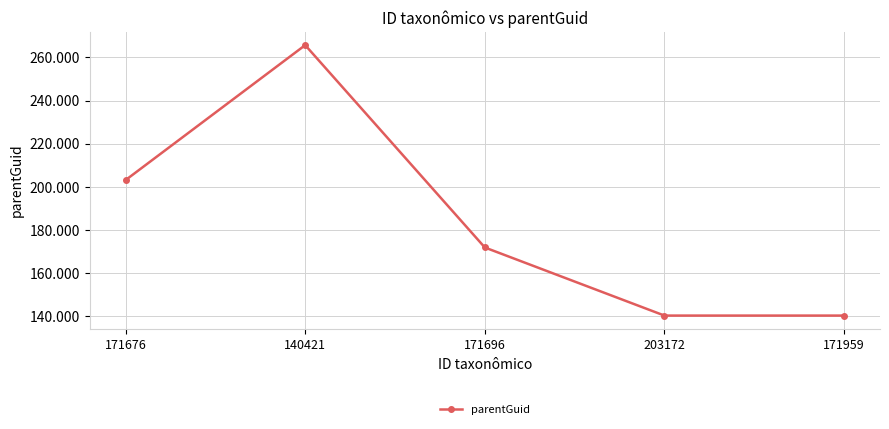

At which label does the data first exceed 171959?

171676